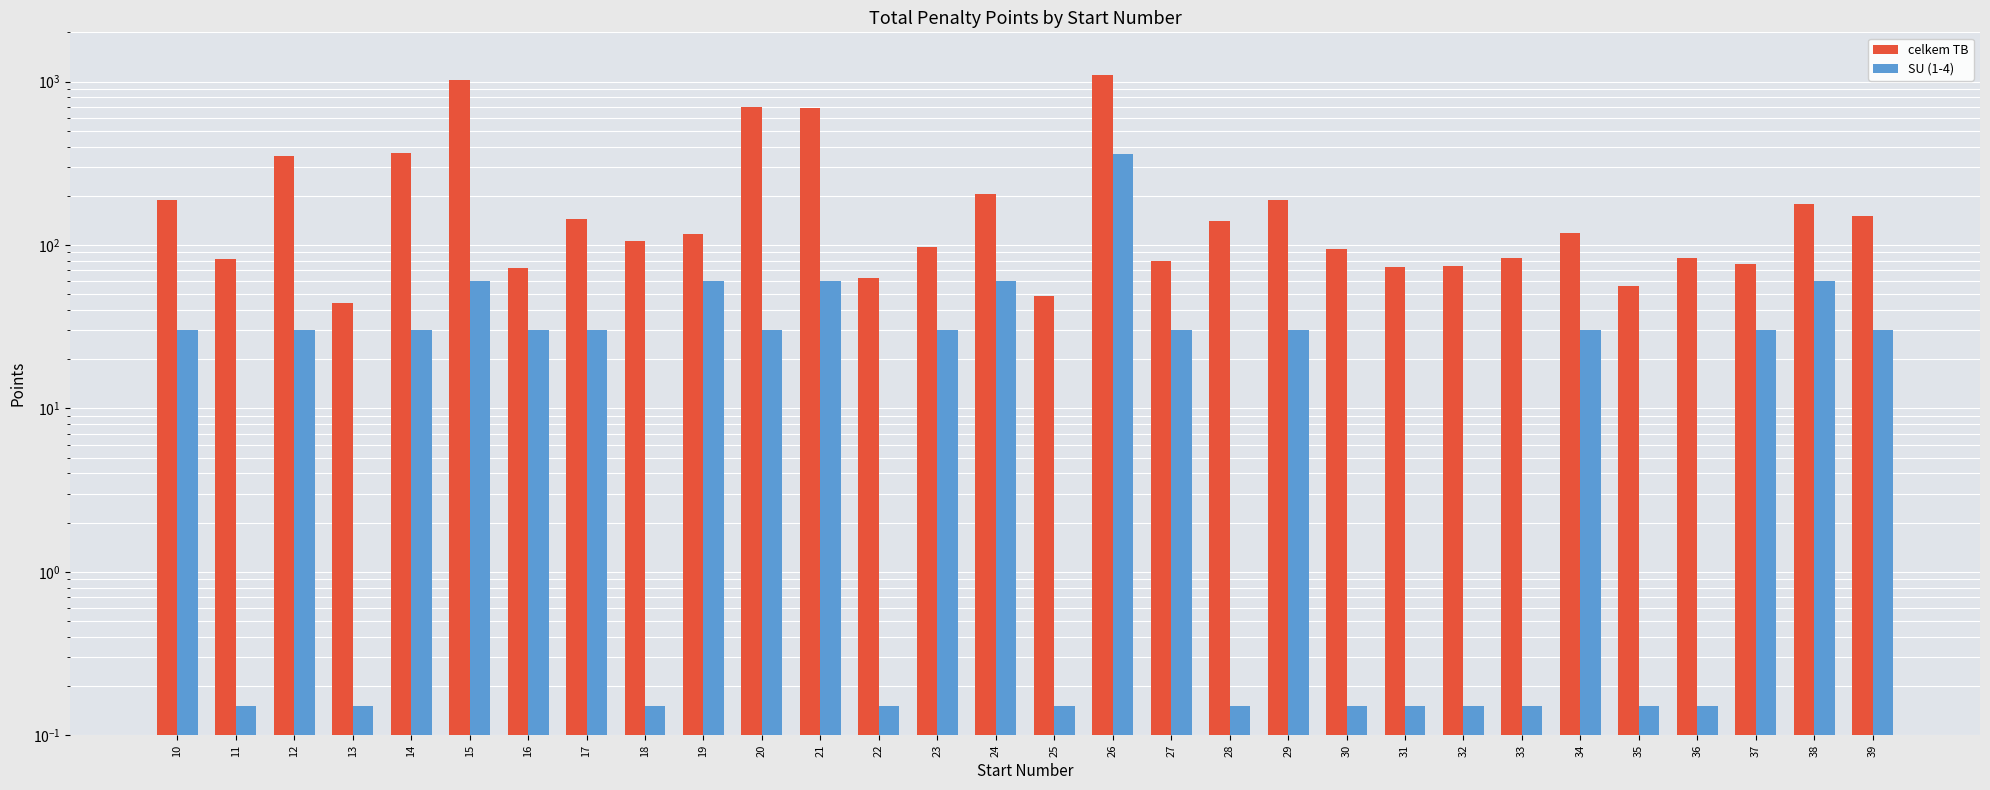

What is the value of the celkem TB bar at the 16th from the left?

49.0